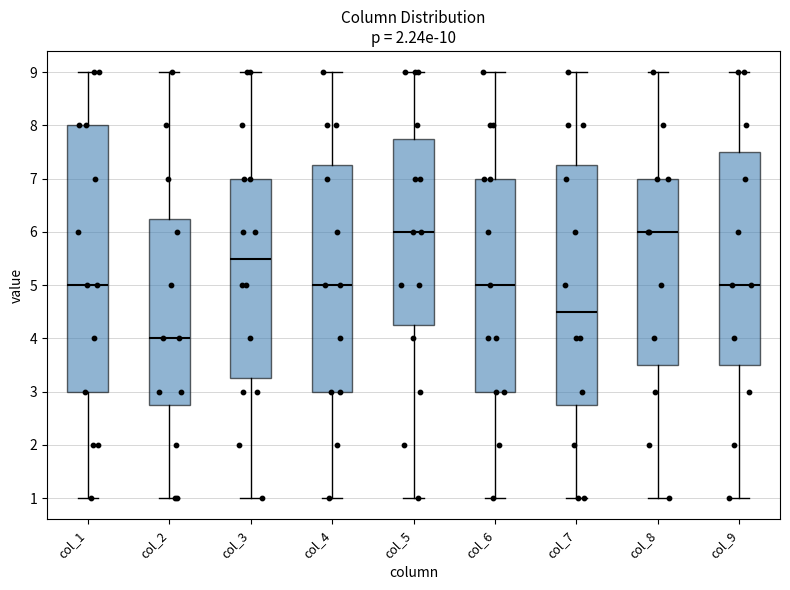

Which box is the tallest, from its lower edge to its upper edge?

col_1